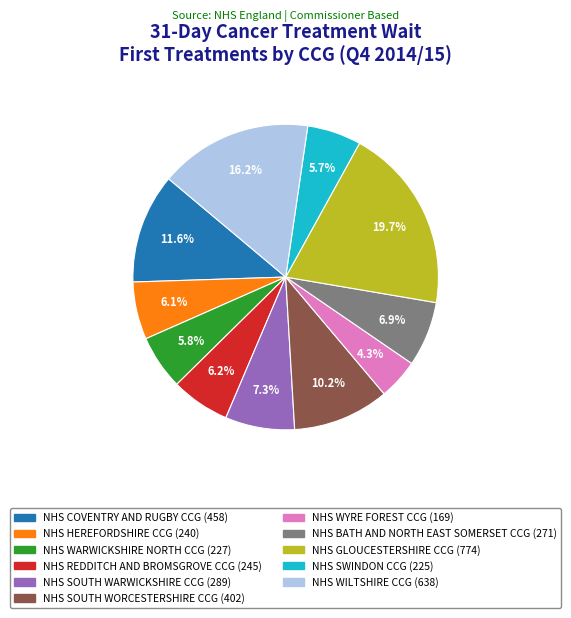

To the nearest percent, what is the combined percentage of NHS WARWICKSHIRE NORTH CCG and NHS COVENTRY AND RUGBY CCG?

17%